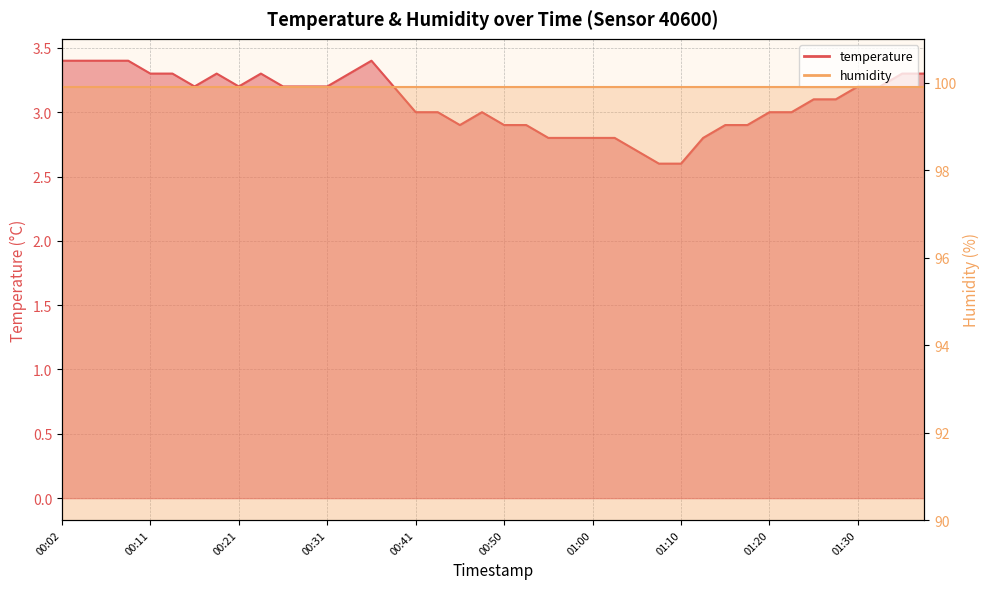

At which label is the value closest to 3?

00:41